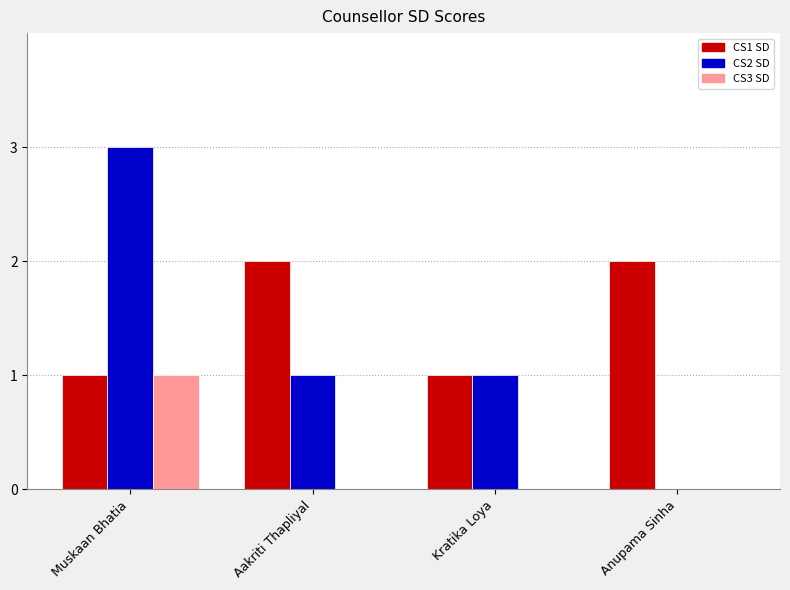

Count the number of data series in this chart.

3